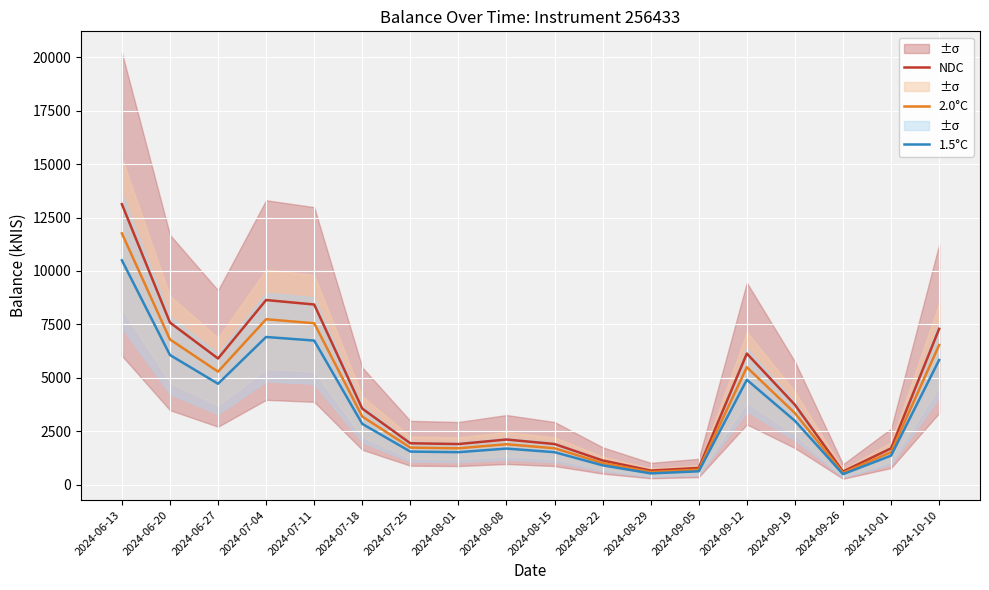

Which series has the largest total across all categories?

NDC